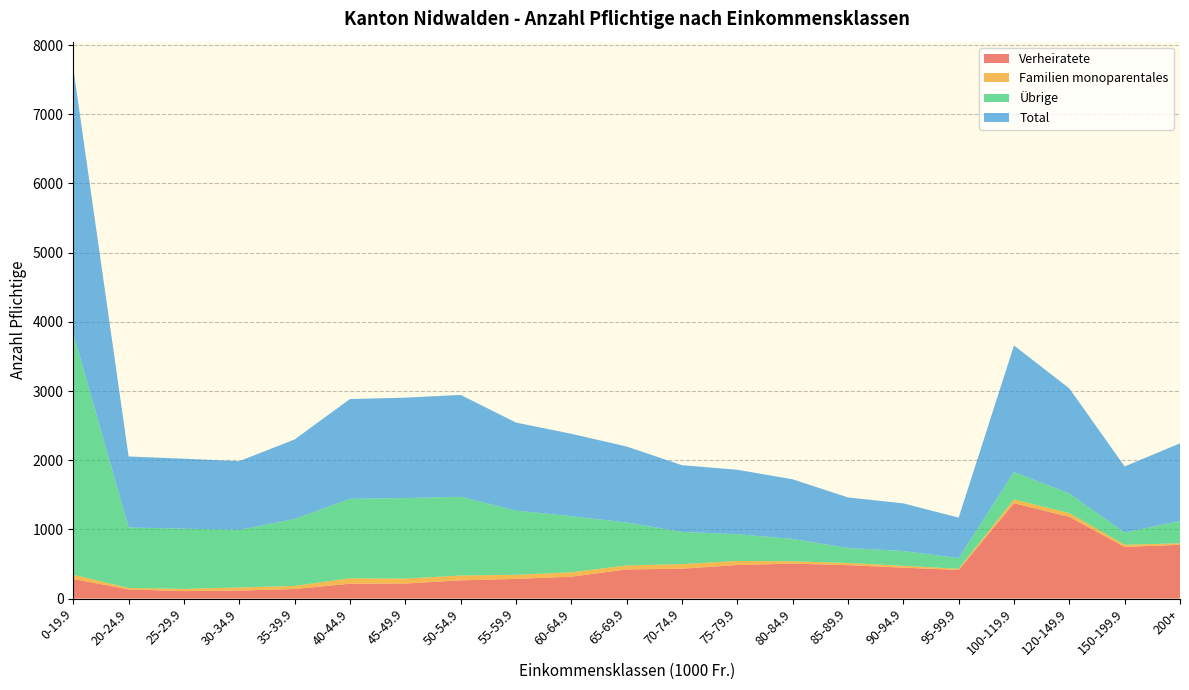

Reading right to left, transcribe all the data shown in this chart.

Verheiratete: 777	747	1181	1378	414	447	483	505	485	432	421	316	284	263	217	215	138	116	108	132	283
Familien monoparentales: 22	31	54	56	17	27	31	34	59	66	58	64	60	70	72	78	45	44	33	21	61
Übrige: 323	177	284	395	154	214	217	323	387	466	620	811	928	1139	1163	1149	967	833	870	874	3489
Total: 1122	955	1519	1829	585	688	731	862	931	964	1099	1191	1272	1472	1452	1442	1150	993	1011	1027	3833